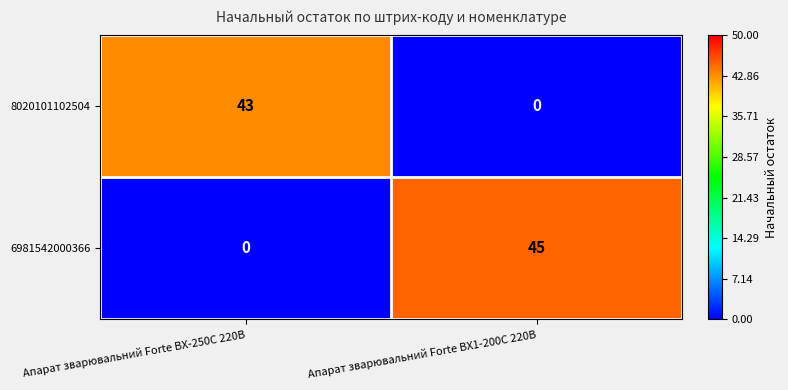

Reading left to right, list all the values displayed in this chart.

8020101102504: Апарат зварювальний Forte BX-250C 220В=43	Апарат зварювальний Forte BX1-200C 220В=0
6981542000366: Апарат зварювальний Forte BX-250C 220В=0	Апарат зварювальний Forte BX1-200C 220В=45